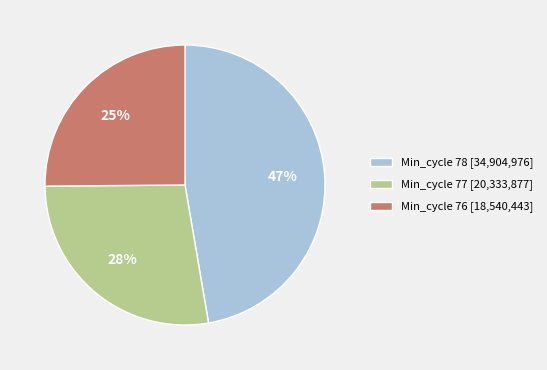

True or false: Min_cycle 77 [20,333,877] accounts for 28% of the total.

True